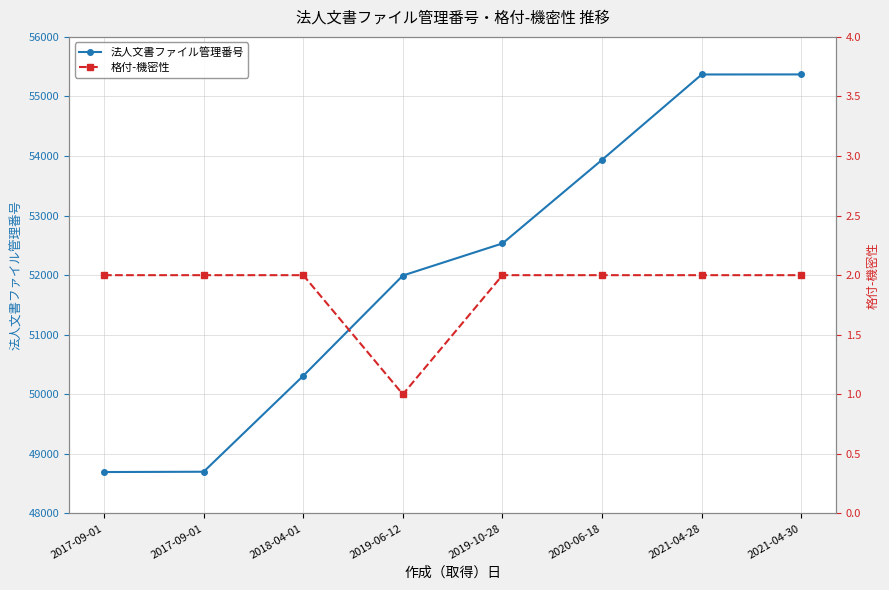

Rank the series by their average value, from highest to lowest.

法人文書ファイル管理番号, 格付-機密性